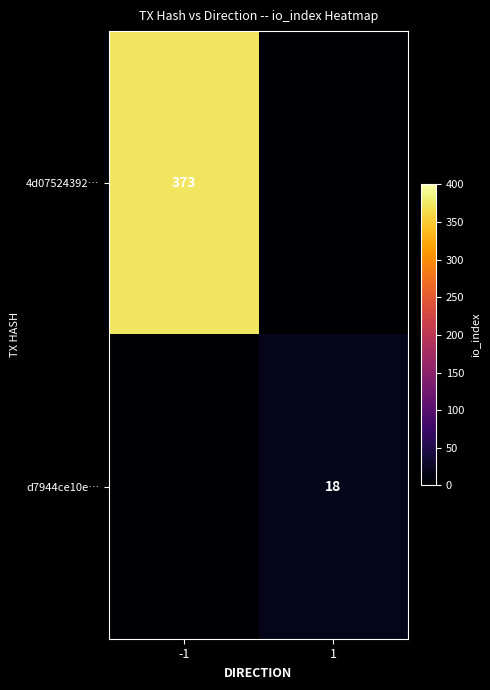

Is it true that 4d07524392… equals 204 at -1?

False